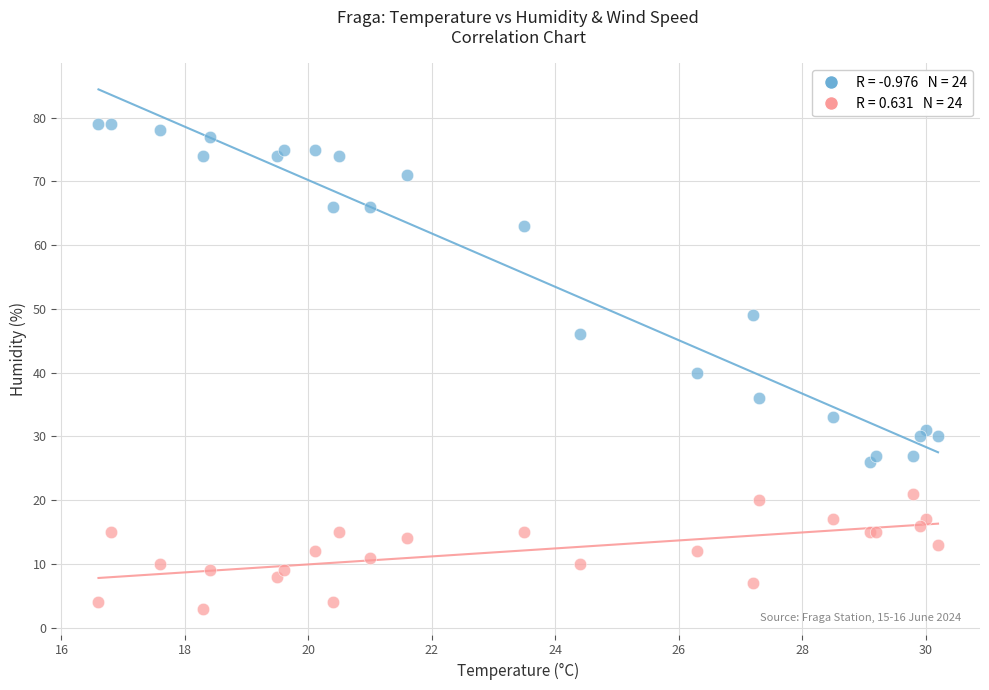

Across all series, what Y value is closest to 41?

40